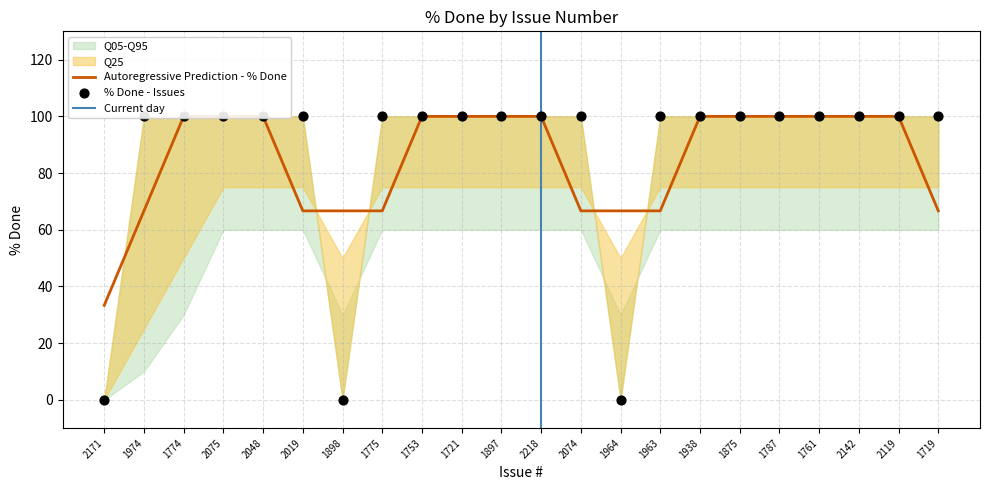

Approximately how many times larger is the value at 1721 compared to 1875?

1.0